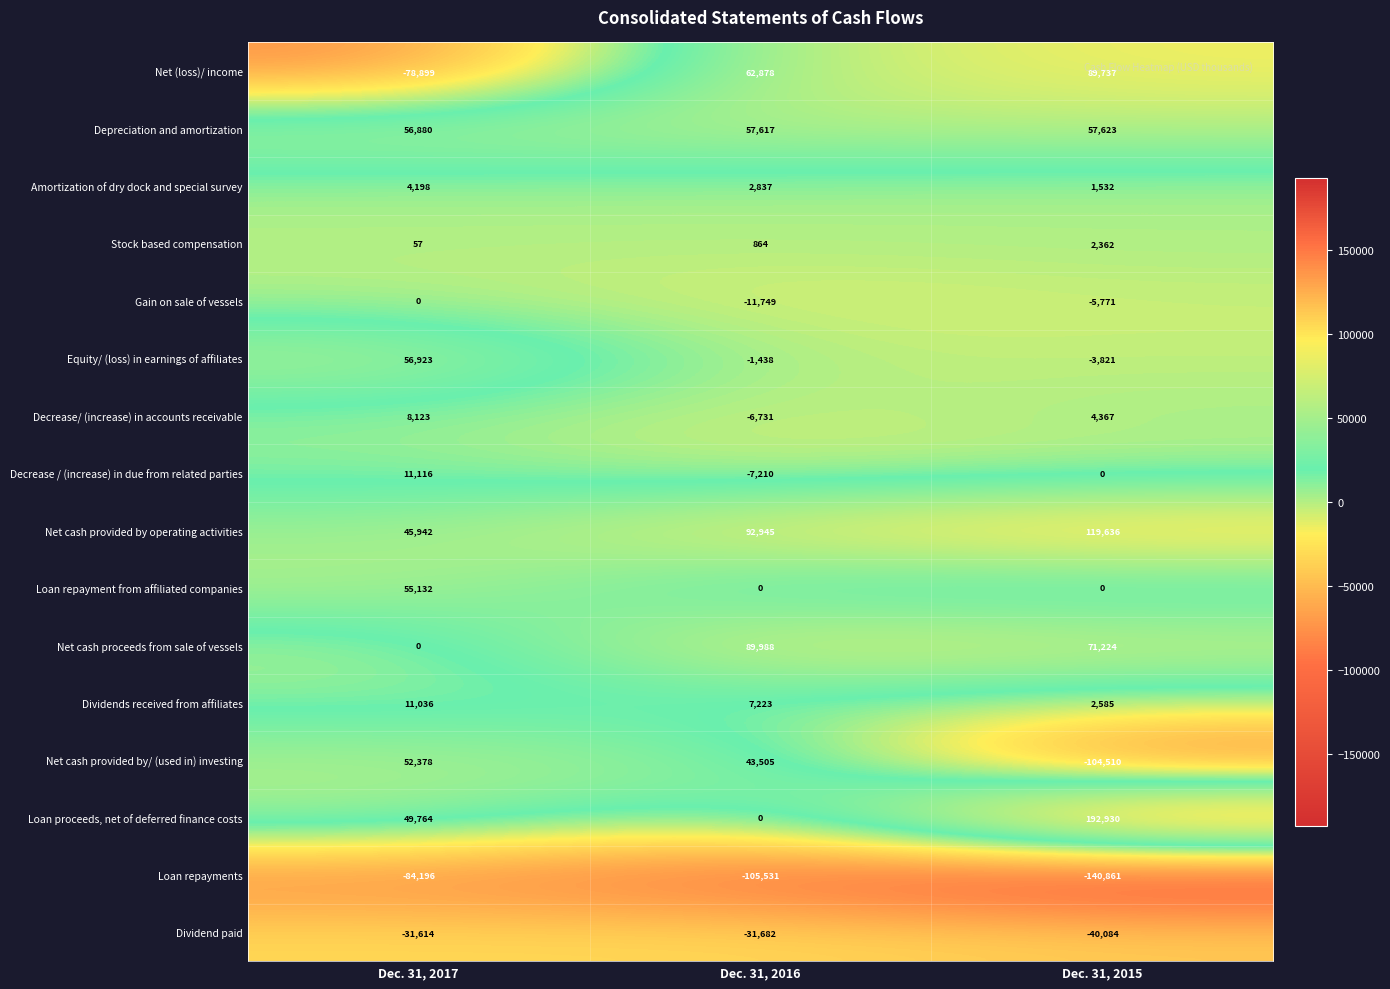

At which category does the chart reach its peak across all series?

Dec. 31, 2015